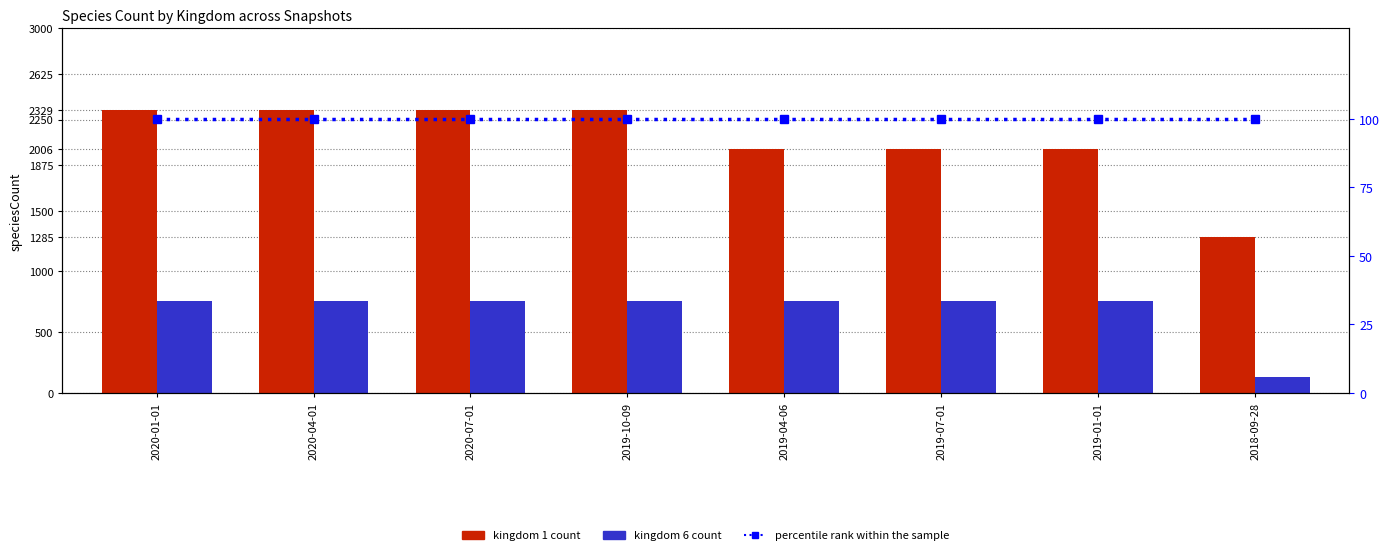

Does the chart contain stacked bars?

No